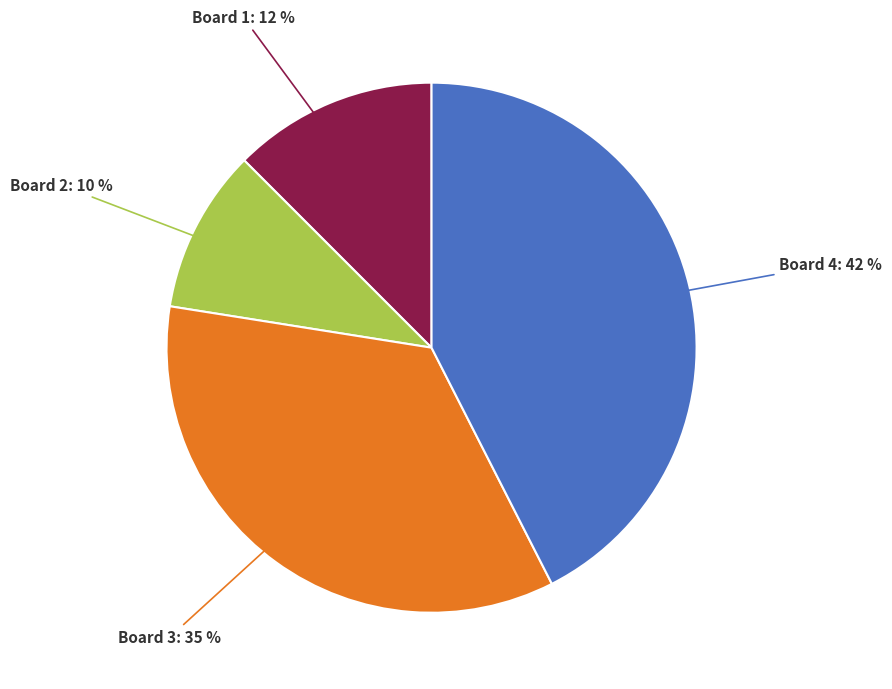

To the nearest percent, what is the average slice percentage?

25%